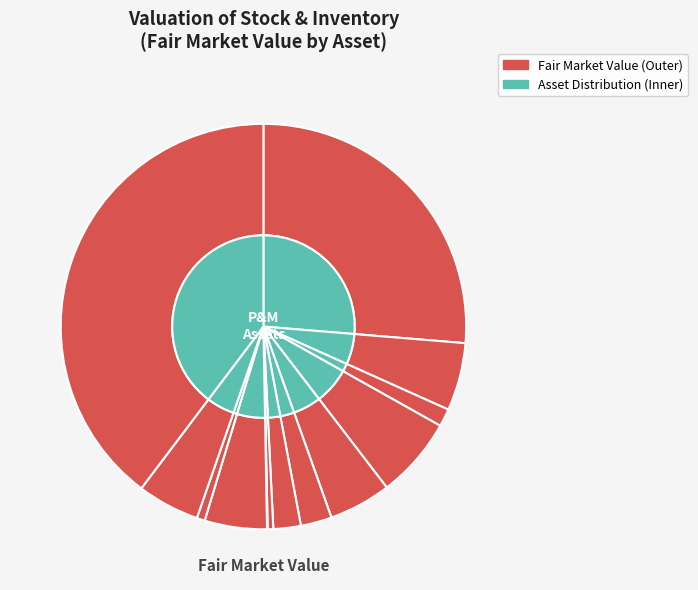

Count the number of slices in the pie.

13